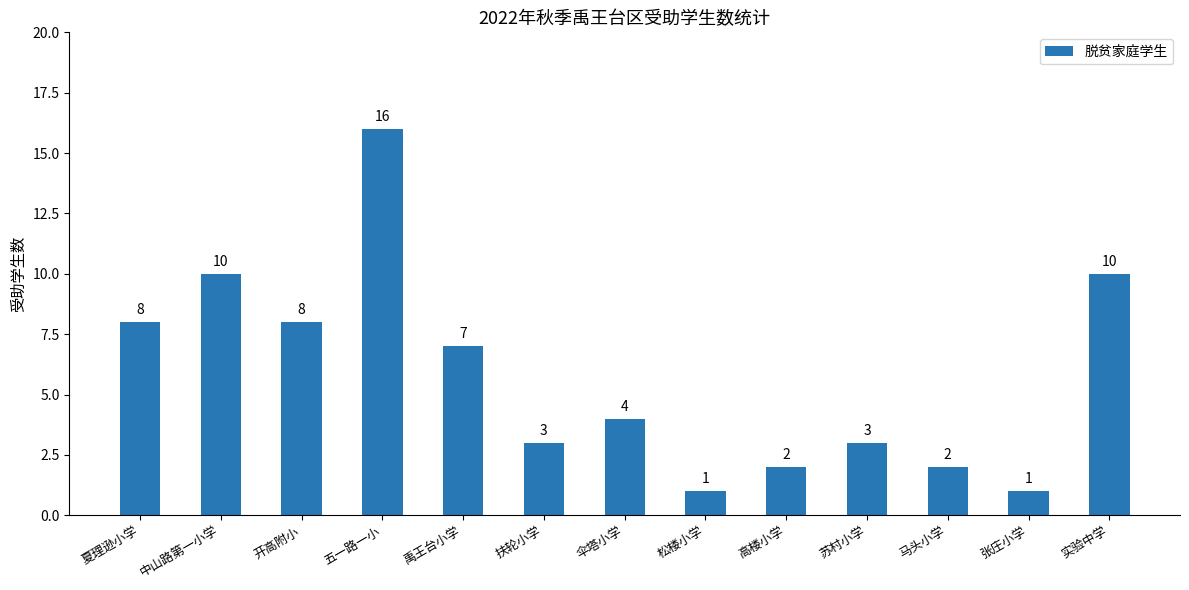

Reading left to right, what are all the values shown in this chart?

8	10	8	16	7	3	4	1	2	3	2	1	10